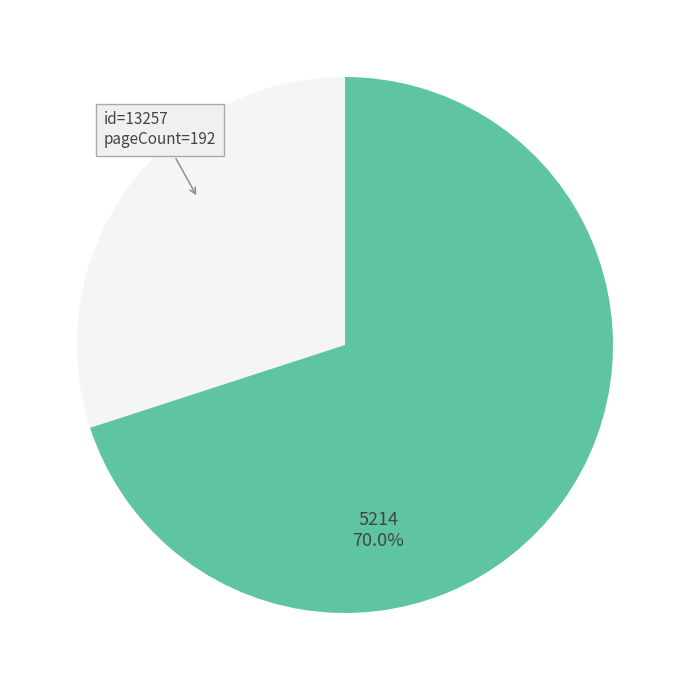

Is there any slice that represents more than half of the pie?

Yes